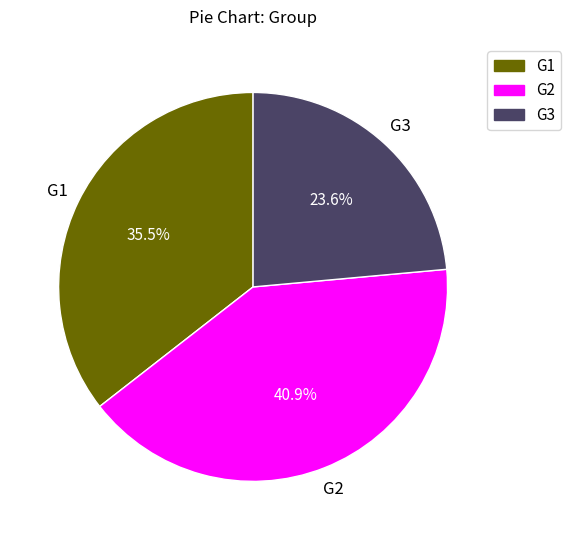

Which category has the biggest portion of the pie?

G2